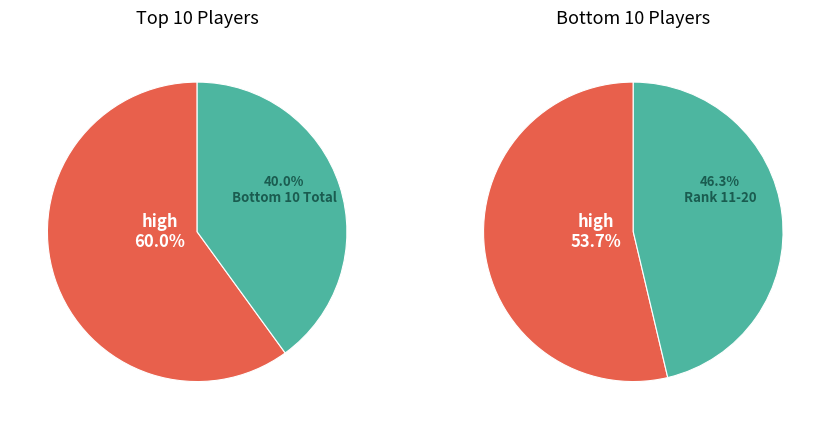

Which series has the largest range (max minus min)?

Top 10